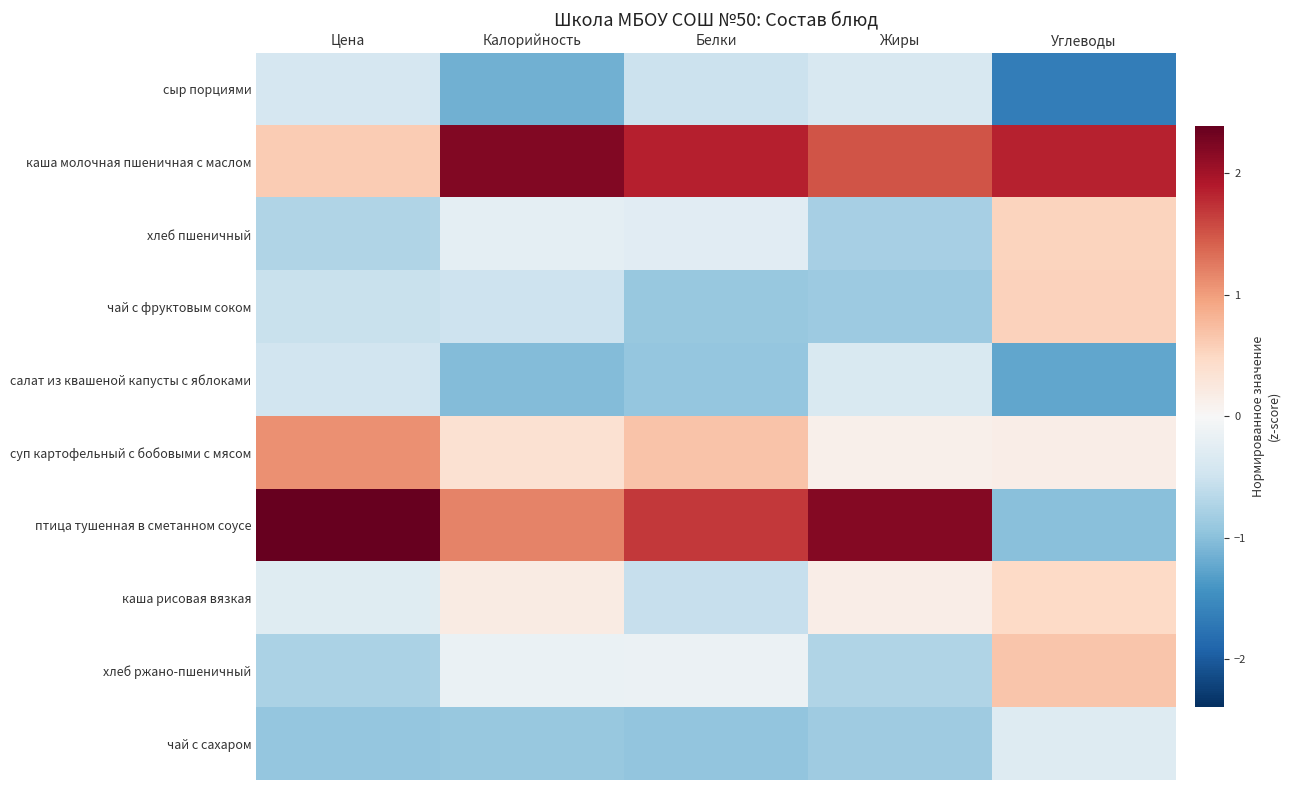

Reading right to left, list all the values displayed in this chart.

сыр порциями: Углеводы=-1.6	Жиры=-0.4	Белки=-0.5	Калорийность=-1.1	Цена=-0.4
каша молочная пшеничная с маслом: Углеводы=1.8	Жиры=1.5	Белки=1.9	Калорийность=2.2	Цена=0.6
хлеб пшеничный: Углеводы=0.5	Жиры=-0.8	Белки=-0.3	Калорийность=-0.2	Цена=-0.7
чай с фруктовым соком: Углеводы=0.6	Жиры=-0.9	Белки=-0.9	Калорийность=-0.5	Цена=-0.5
салат из квашеной капусты с яблоками: Углеводы=-1.3	Жиры=-0.4	Белки=-0.9	Калорийность=-1.0	Цена=-0.5
суп картофельный с бобовыми с мясом: Углеводы=0.2	Жиры=0.1	Белки=0.7	Калорийность=0.4	Цена=1.1
птица тушенная в сметанном соусе: Углеводы=-1.0	Жиры=2.2	Белки=1.7	Калорийность=1.2	Цена=2.4
каша рисовая вязкая: Углеводы=0.5	Жиры=0.2	Белки=-0.6	Калорийность=0.2	Цена=-0.3
хлеб ржано-пшеничный: Углеводы=0.7	Жиры=-0.7	Белки=-0.1	Калорийность=-0.2	Цена=-0.8
чай с сахаром: Углеводы=-0.3	Жиры=-0.9	Белки=-0.9	Калорийность=-0.9	Цена=-0.9